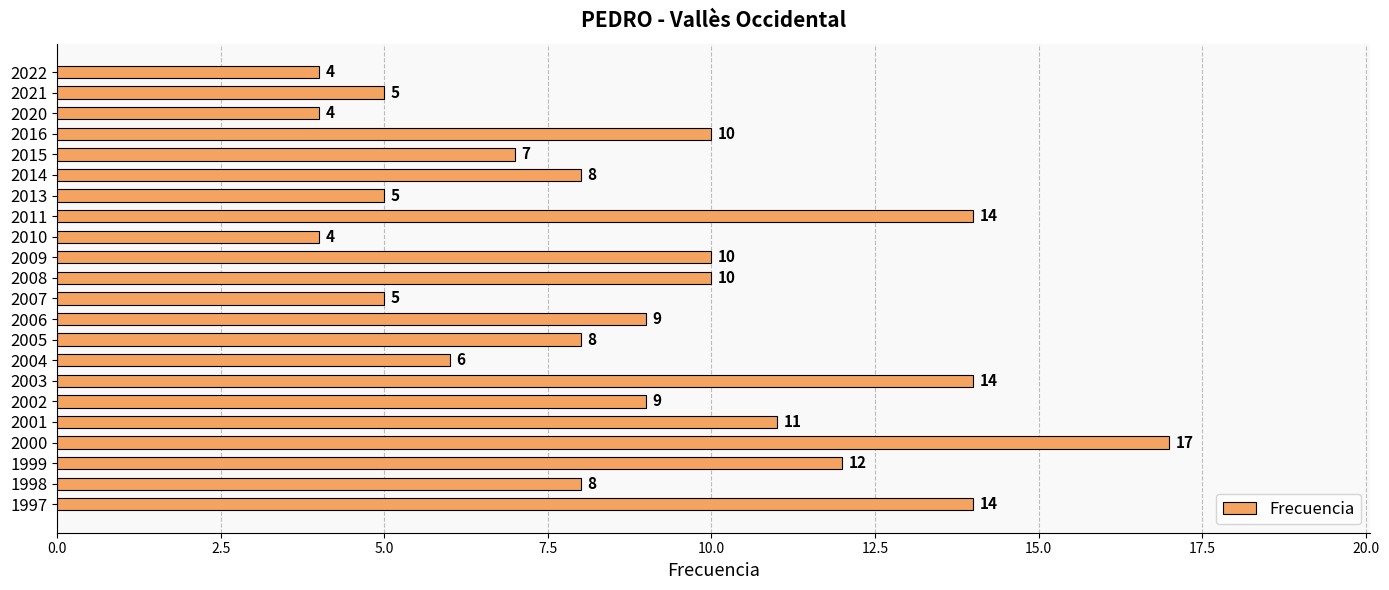

What is the difference between the values at 2010 and 2015?

3